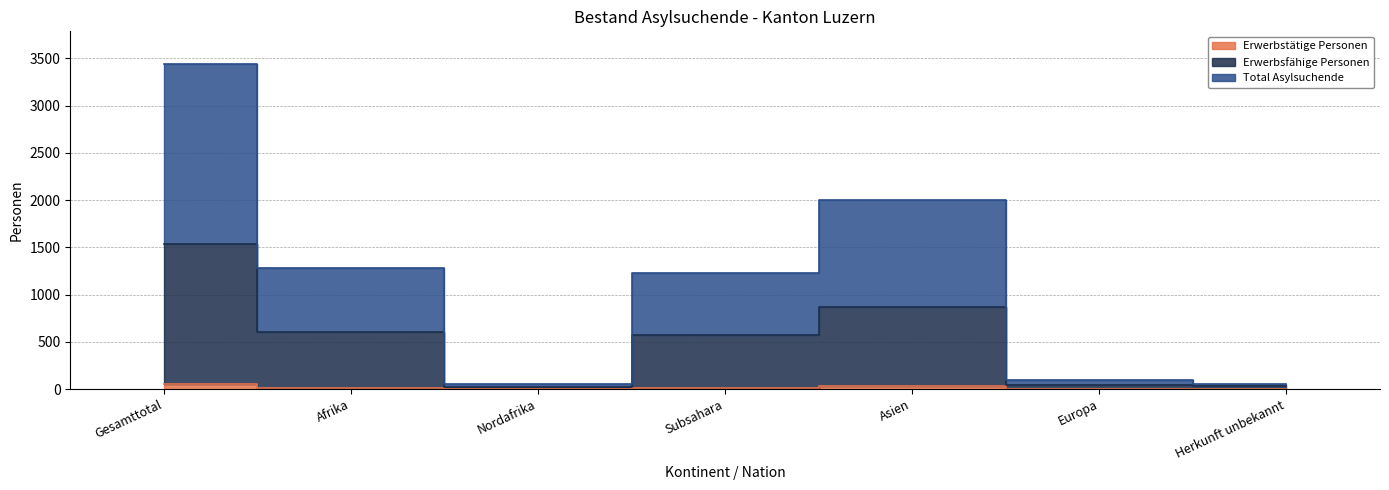

At how many categories does at least one series exceed 1464?

2